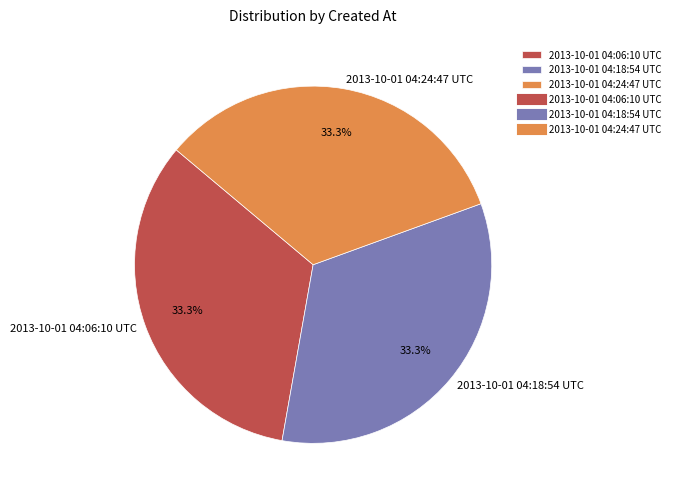

To the nearest percent, what is the combined percentage of 2013-10-01 04:18:54 UTC and 2013-10-01 04:06:10 UTC?

67%